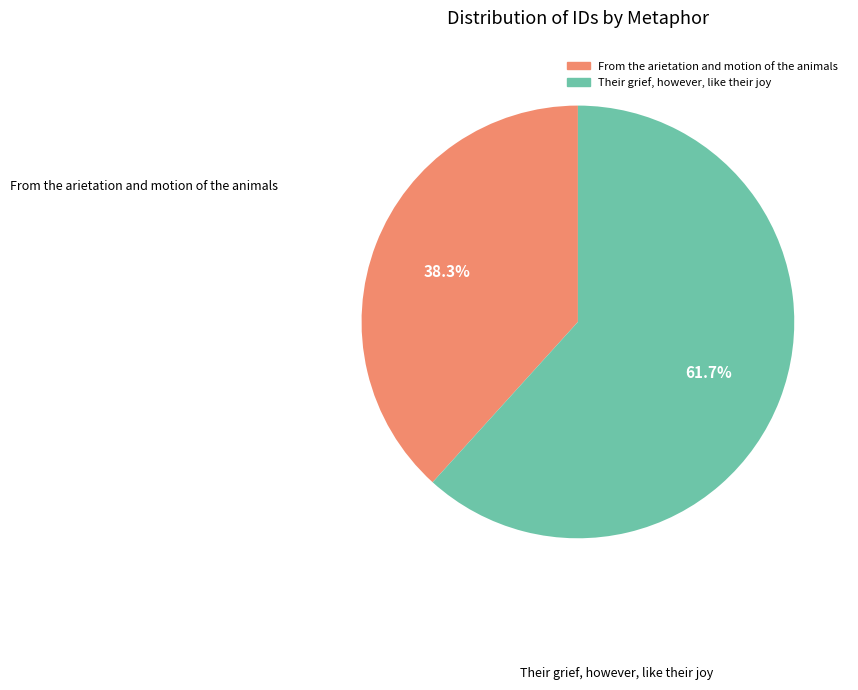

Rank the categories by value from lowest to highest.

From the arietation and motion of the animals, Their grief, however, like their joy